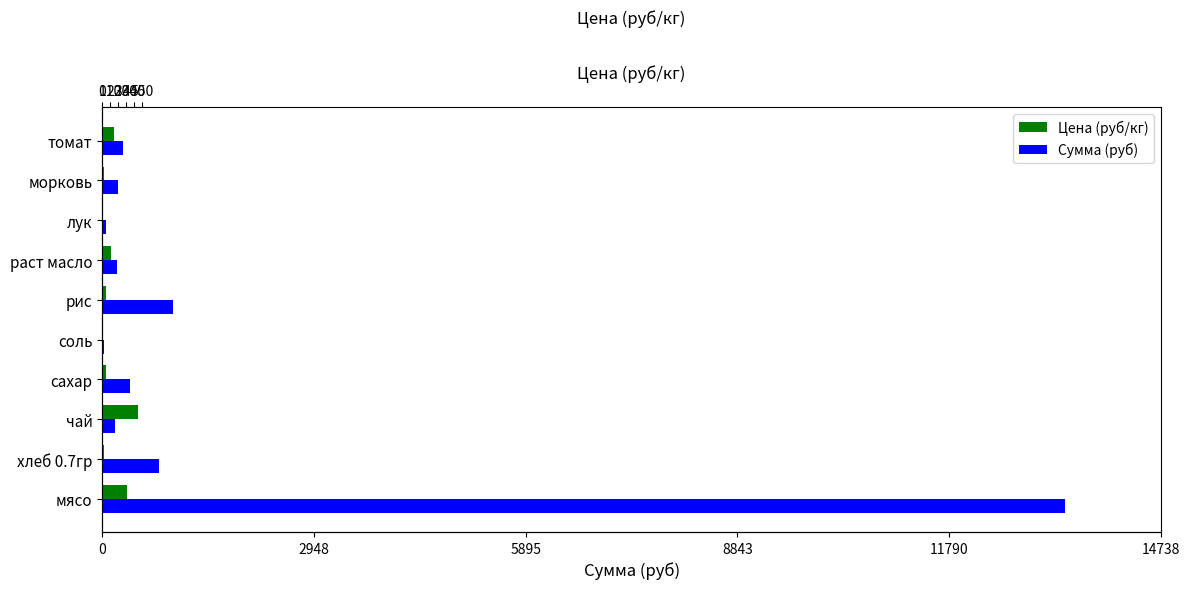

Which series has the largest total across all categories?

Сумма (руб)